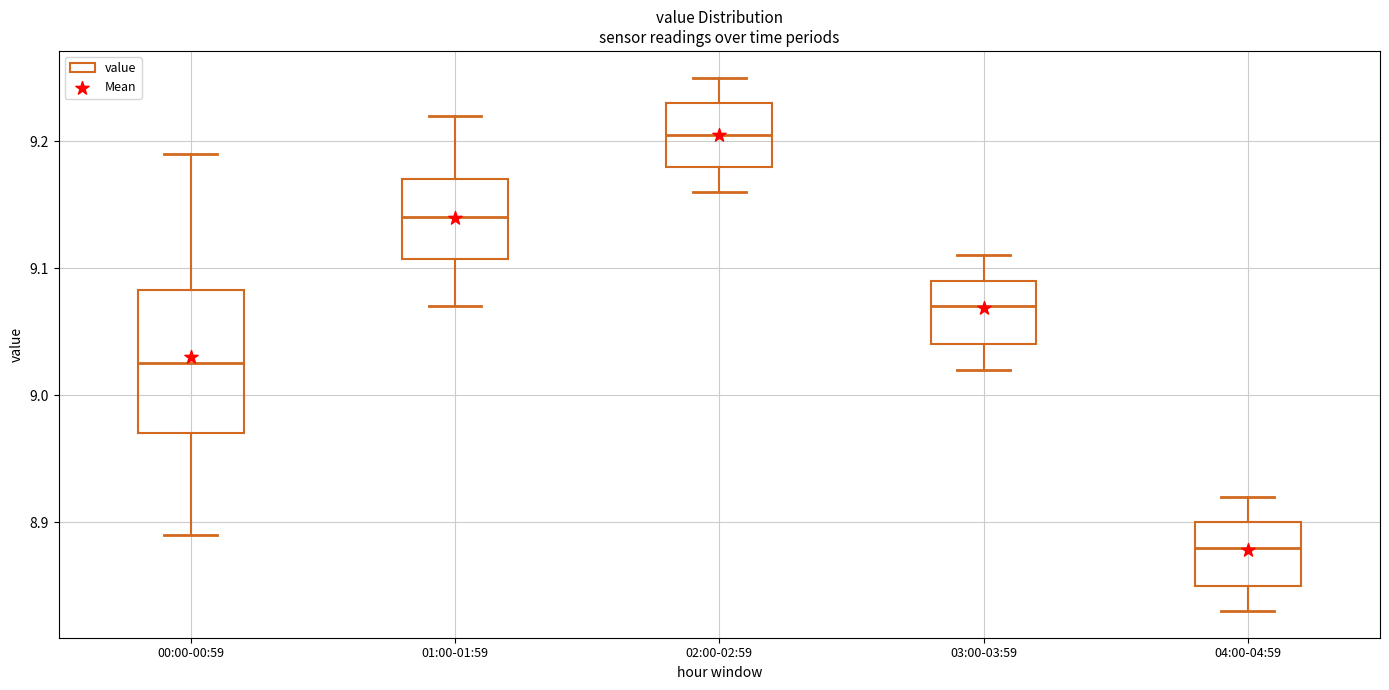

Where does the upper whisker of the box for 03:00-03:59 end on the y-axis? The values are not printed on the chart, so give them approximately, as read against the axis.

9.11